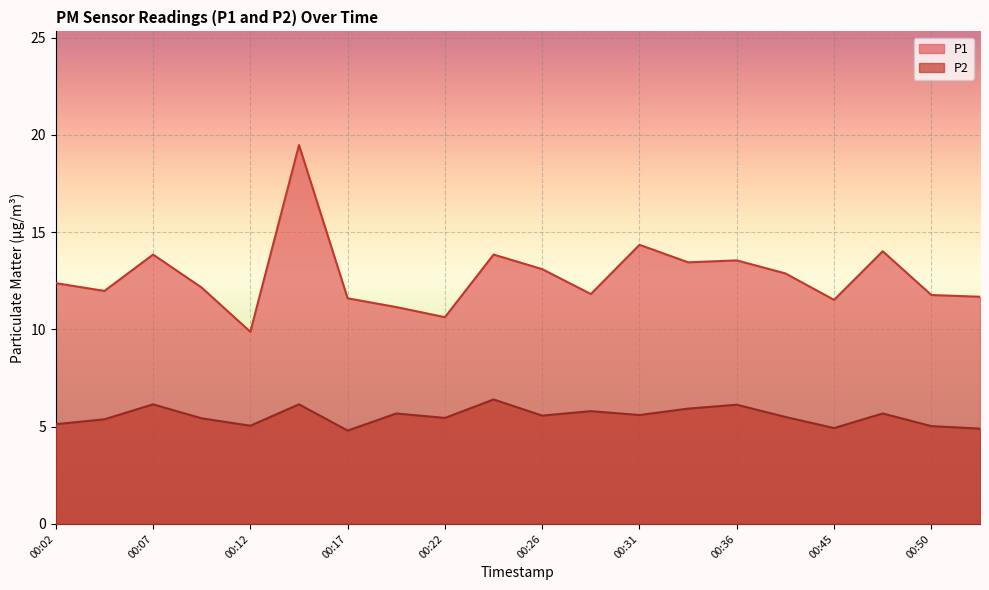

Between 00:29 and 00:36, which is larger?

00:36